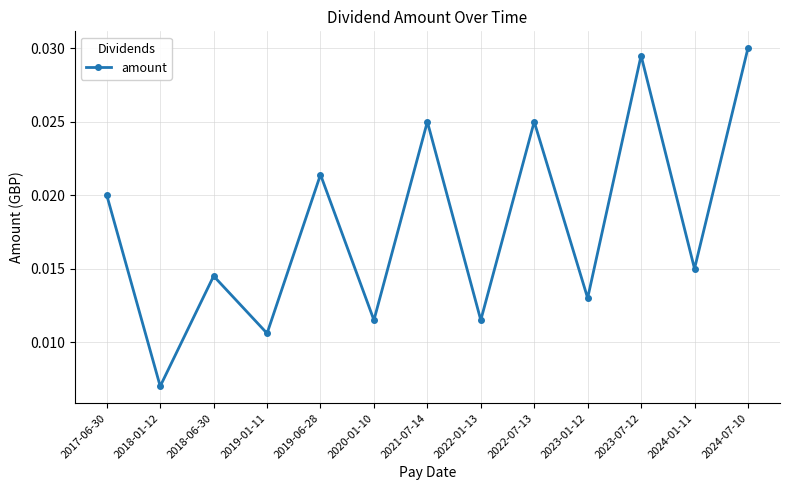

Which label corresponds to the smallest value in the chart?

2018-01-12